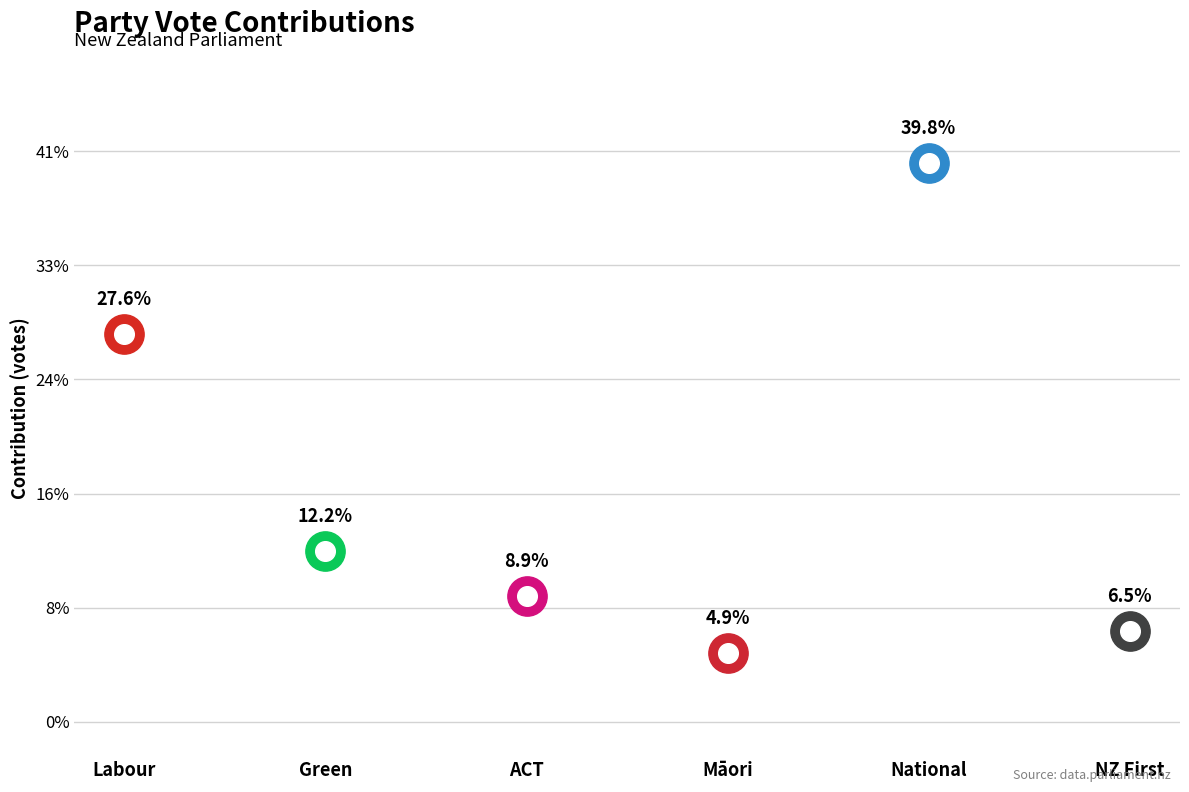

Approximately how many times larger is the value at ACT compared to Māori?

1.8